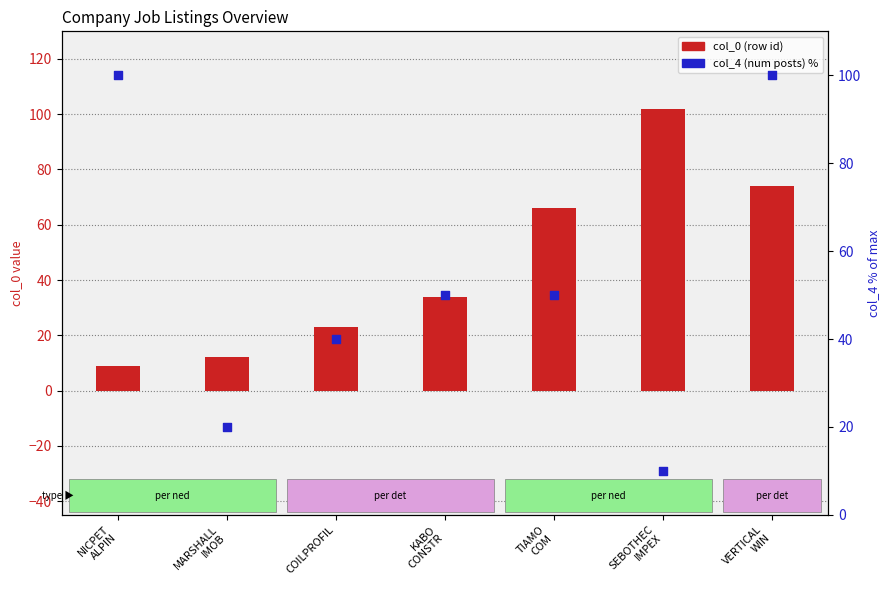

At which category is the sum across all series the highest?

VERTICAL
WIN